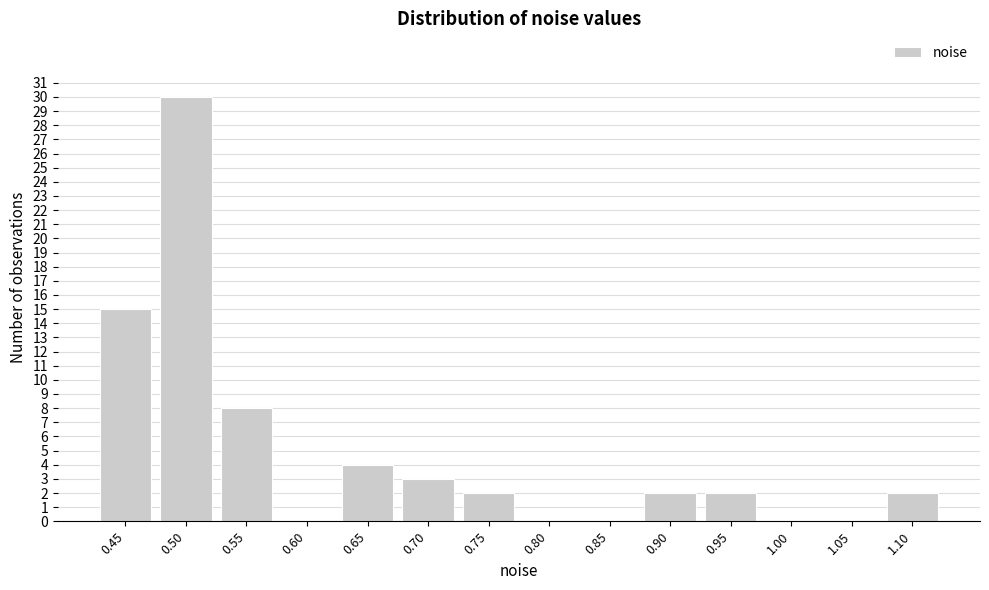

Reading left to right, list all the values displayed in this chart.

0.45=15	0.50=30	0.55=8	0.60=0	0.65=4	0.70=3	0.75=2	0.80=0	0.85=0	0.90=2	0.95=2	1.00=0	1.05=0	1.10=2